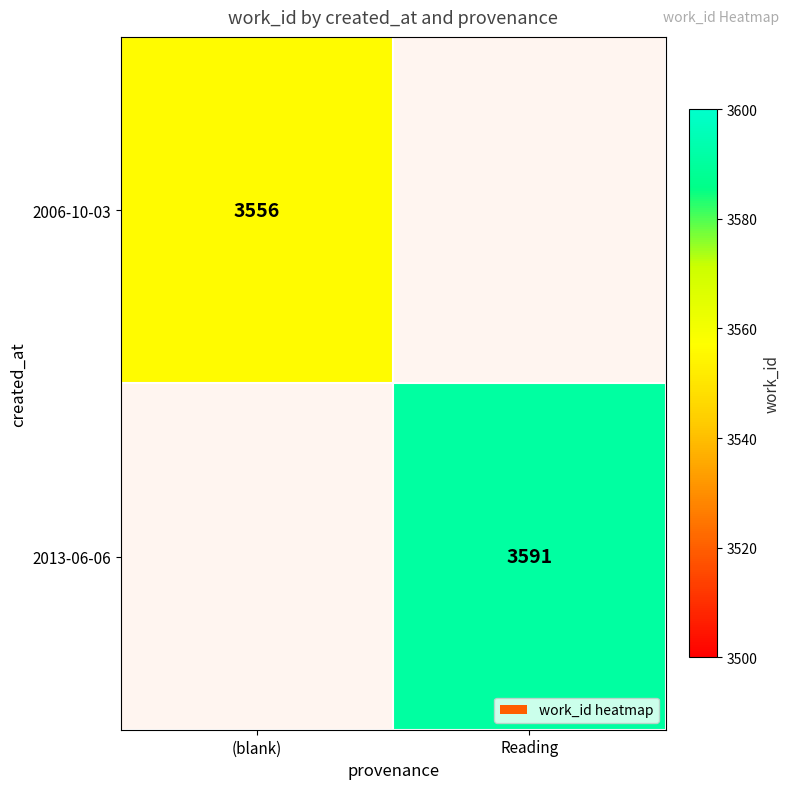

Is it true that 2006-10-03 equals 3556 at (blank)?

True